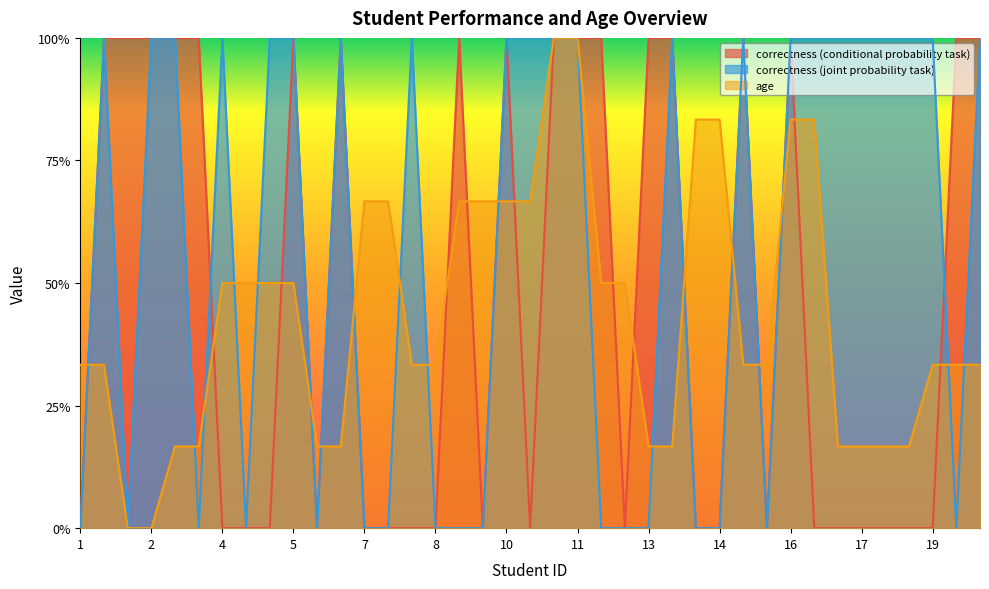

Where do correctness (conditional probability task) and correctness (joint probability task) first cross each other?

3 and 4